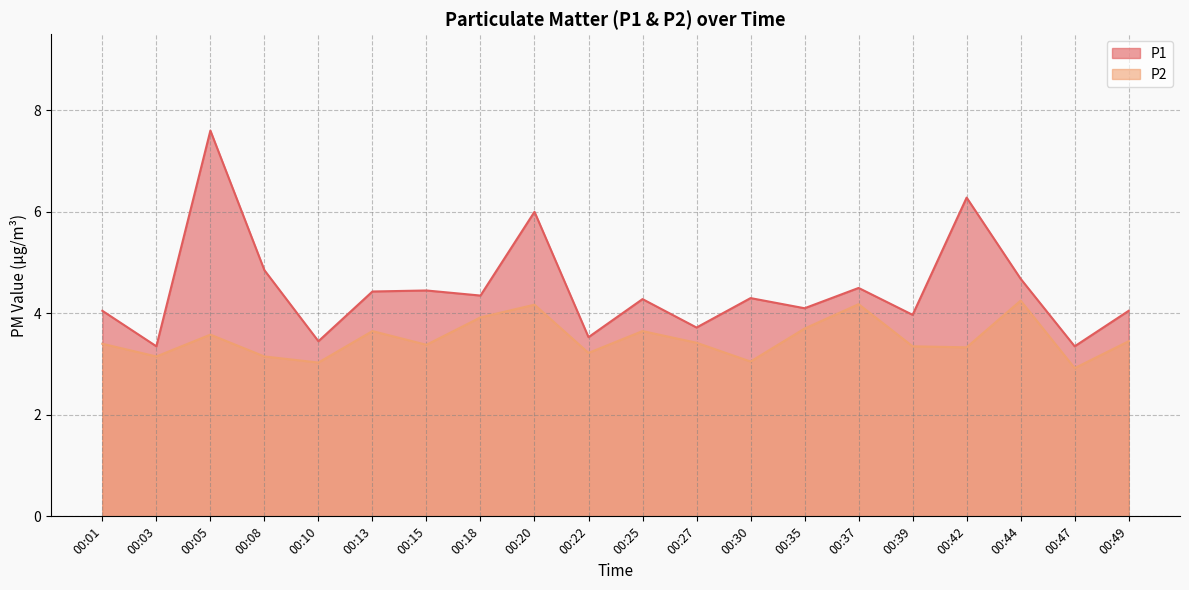

What is the average value of the P1 series?

4.5